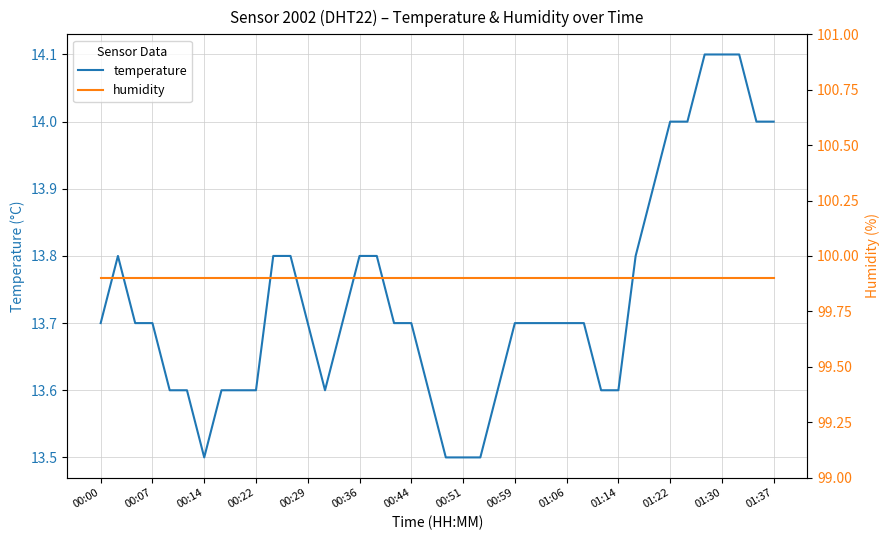

Reading right to left, list all the values displayed in this chart.

temperature: 14.0	14.0	14.1	14.1	14.1	14.0	14.0	13.9	13.8	13.6	13.6	13.7	13.7	13.7	13.7	13.7	13.6	13.5	13.5	13.5	13.6	13.7	13.7	13.8	13.8	13.7	13.6	13.7	13.8	13.8	13.6	13.6	13.6	13.5	13.6	13.6	13.7	13.7	13.8	13.7
humidity: 99.9	99.9	99.9	99.9	99.9	99.9	99.9	99.9	99.9	99.9	99.9	99.9	99.9	99.9	99.9	99.9	99.9	99.9	99.9	99.9	99.9	99.9	99.9	99.9	99.9	99.9	99.9	99.9	99.9	99.9	99.9	99.9	99.9	99.9	99.9	99.9	99.9	99.9	99.9	99.9